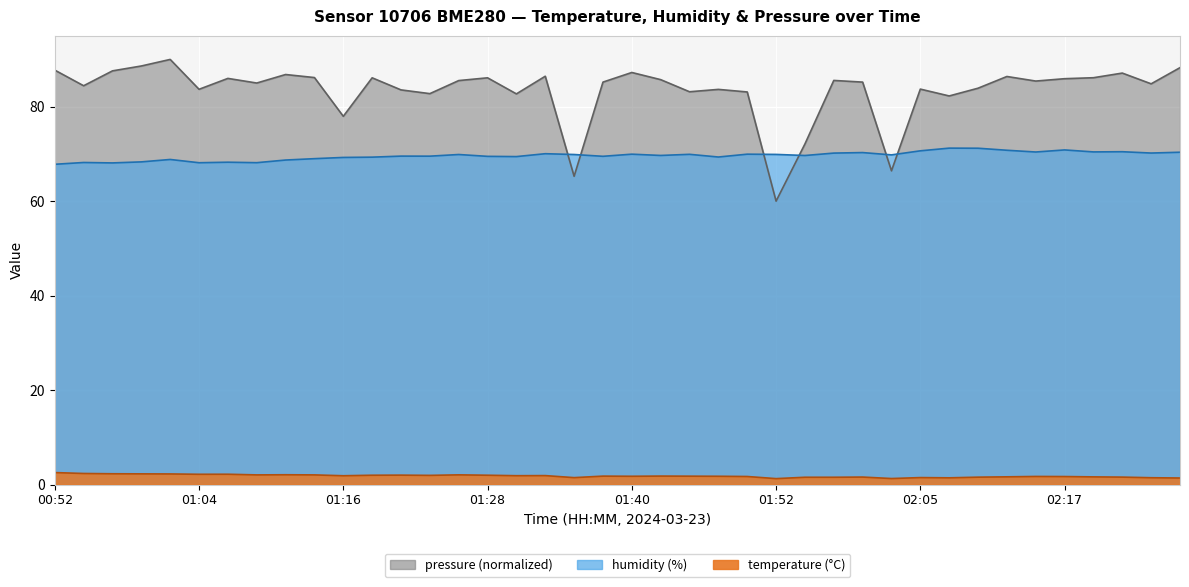

Reading left to right, extract all data points from this chart.

temperature: 00:52=2.5	00:54=2.3	00:56=2.3	00:59=2.3	01:01=2.2	01:04=2.2	01:06=2.2	01:09=2.0	01:11=2.1	01:14=2.0	01:16=1.9	01:18=2.0	01:21=2.0	01:23=1.9	01:26=2.0	01:28=2.0	01:31=1.9	01:33=1.9	01:35=1.5	01:38=1.8	01:40=1.8	01:43=1.8	01:45=1.8	01:48=1.8	01:50=1.7	01:52=1.2	01:55=1.5	01:57=1.5	02:00=1.6	02:02=1.3	02:05=1.5	02:07=1.4	02:10=1.6	02:12=1.6	02:15=1.7	02:17=1.7	02:19=1.6	02:22=1.6	02:24=1.4	02:27=1.4
humidity: 00:52=67.8	00:54=68.2	00:56=68.1	00:59=68.3	01:01=68.8	01:04=68.1	01:06=68.2	01:09=68.1	01:11=68.7	01:14=69.0	01:16=69.2	01:18=69.3	01:21=69.5	01:23=69.5	01:26=69.9	01:28=69.5	01:31=69.4	01:33=70.0	01:35=69.9	01:38=69.5	01:40=69.9	01:43=69.7	01:45=69.9	01:48=69.3	01:50=69.9	01:52=69.9	01:55=69.7	01:57=70.2	02:00=70.3	02:02=69.8	02:05=70.7	02:07=71.2	02:10=71.2	02:12=70.8	02:15=70.4	02:17=70.8	02:19=70.4	02:22=70.5	02:24=70.2	02:27=70.3
pressure: 00:52=87.7	00:54=84.4	00:56=87.6	00:59=88.6	01:01=90.0	01:04=83.7	01:06=86.0	01:09=85.0	01:11=86.8	01:14=86.2	01:16=78.0	01:18=86.1	01:21=83.5	01:23=82.8	01:26=85.5	01:28=86.1	01:31=82.7	01:33=86.4	01:35=65.3	01:38=85.2	01:40=87.2	01:43=85.7	01:45=83.2	01:48=83.7	01:50=83.1	01:52=60.0	01:55=72.1	01:57=85.6	02:00=85.2	02:02=66.4	02:05=83.7	02:07=82.3	02:10=83.9	02:12=86.4	02:15=85.4	02:17=85.9	02:19=86.1	02:22=87.1	02:24=84.8	02:27=88.3